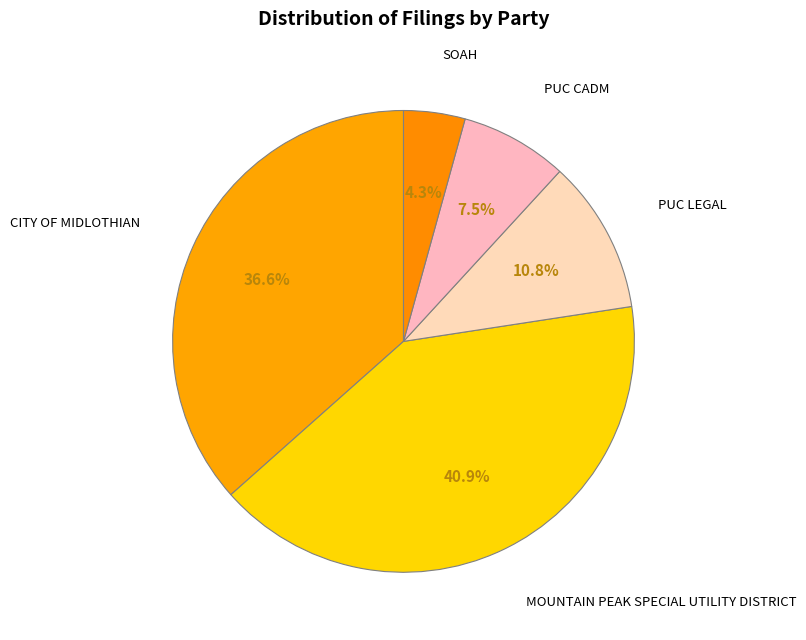

Count the number of slices in the pie.

5